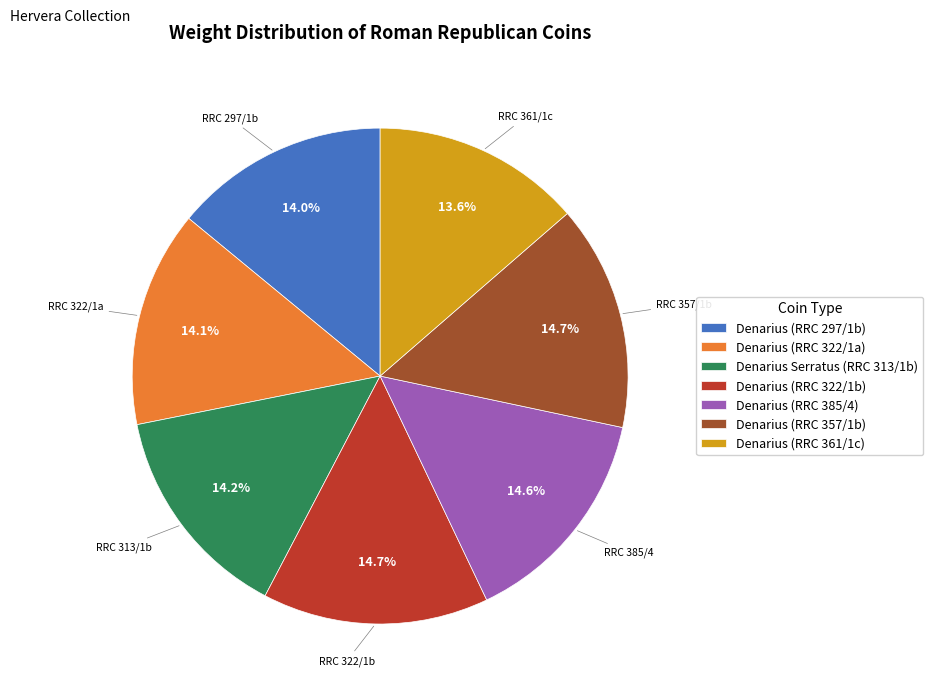

Is the sum of Denarius (RRC 297/1b) and Denarius (RRC 322/1b) greater than half?

No